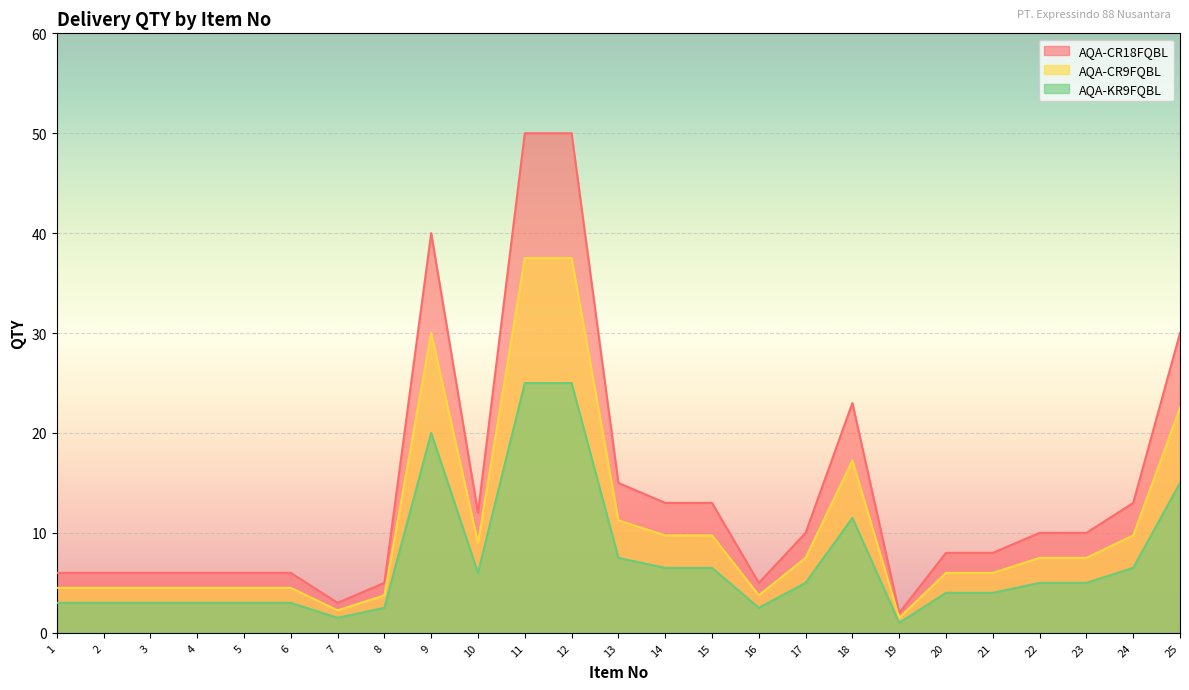

In AQA-CR9FQBL, how many points are higher than both neighbors (excluding endpoints)?

2